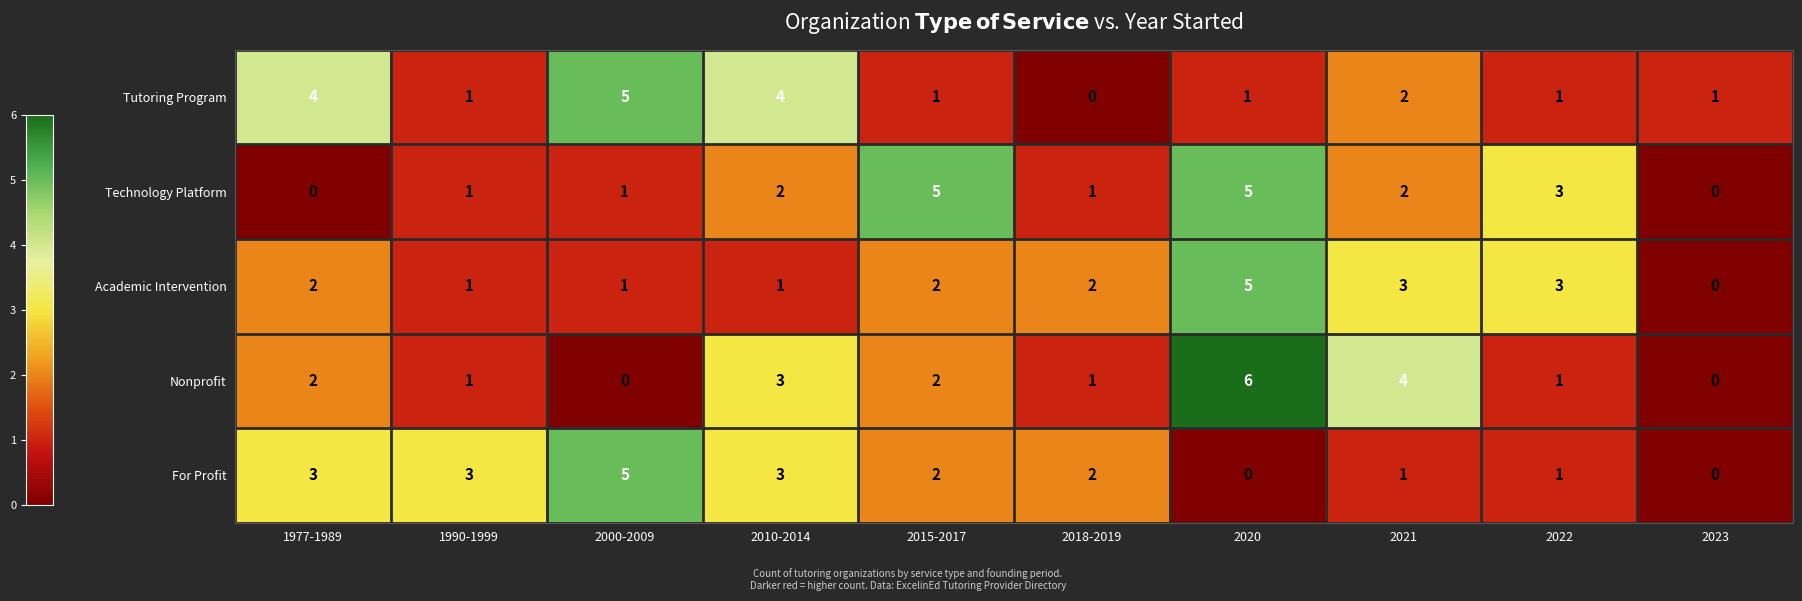

What is the sum of all Nonprofit values?

20